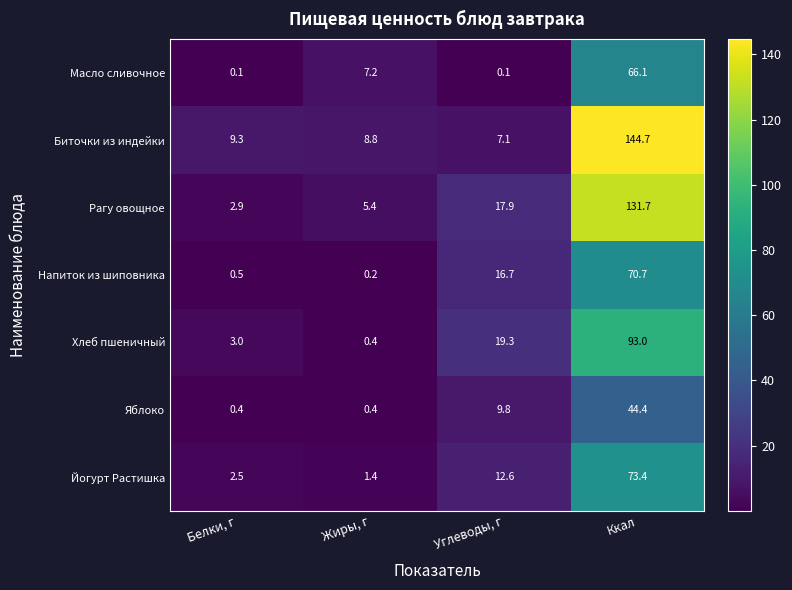

What is the sum of all Йогурт Растишка values?

89.9